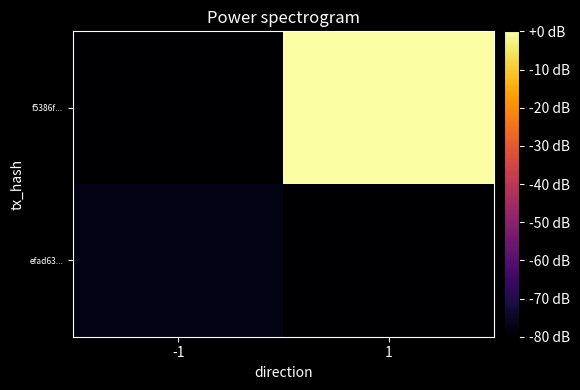

At which category is the sum across all series the highest?

1